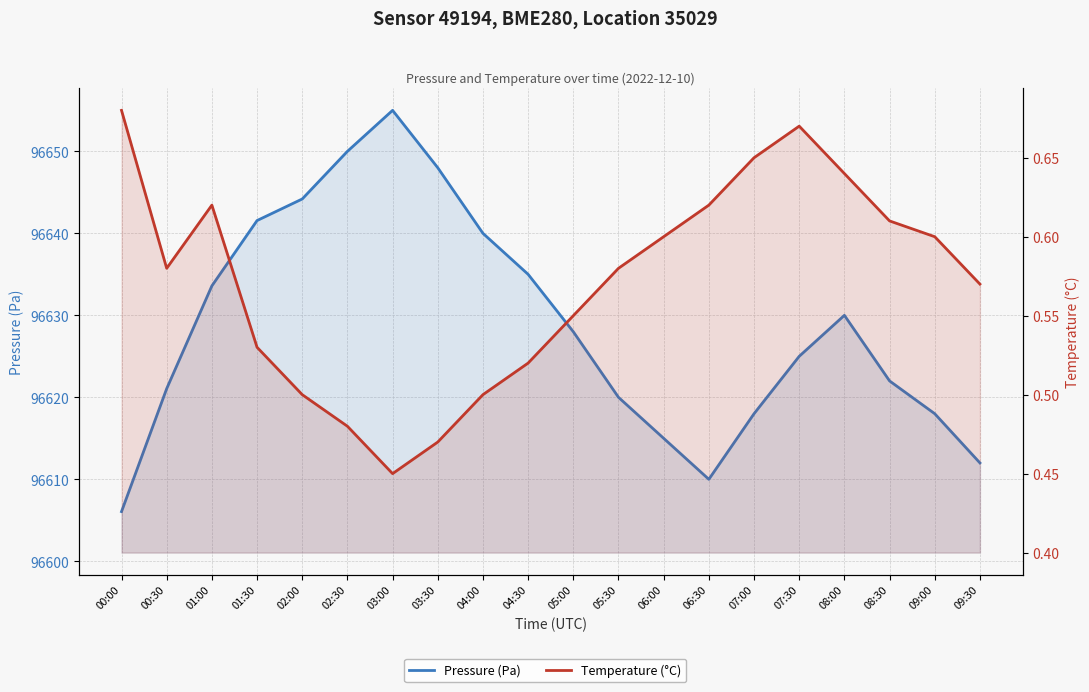

Which series has the widest spread of values?

Pressure (Pa)